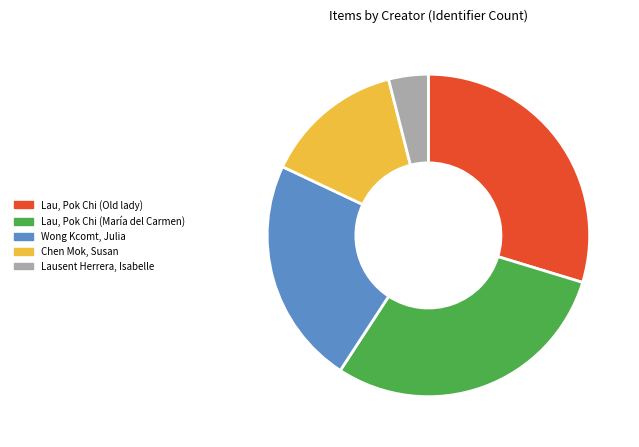

What is the ratio of the value at Chen Mok, Susan to the value at Wong Kcomt, Julia?

0.6